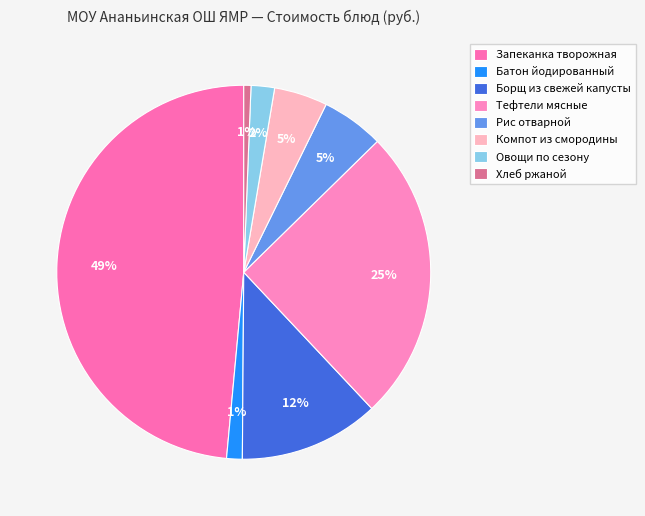

Is there a majority slice in this chart?

No